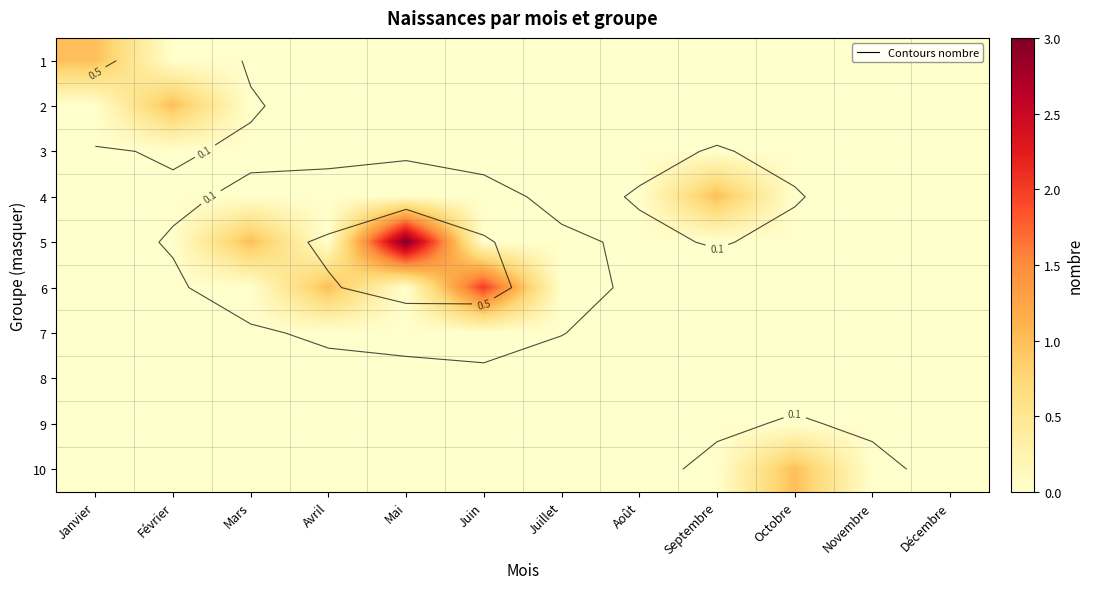

What is the maximum value shown in the chart?

3